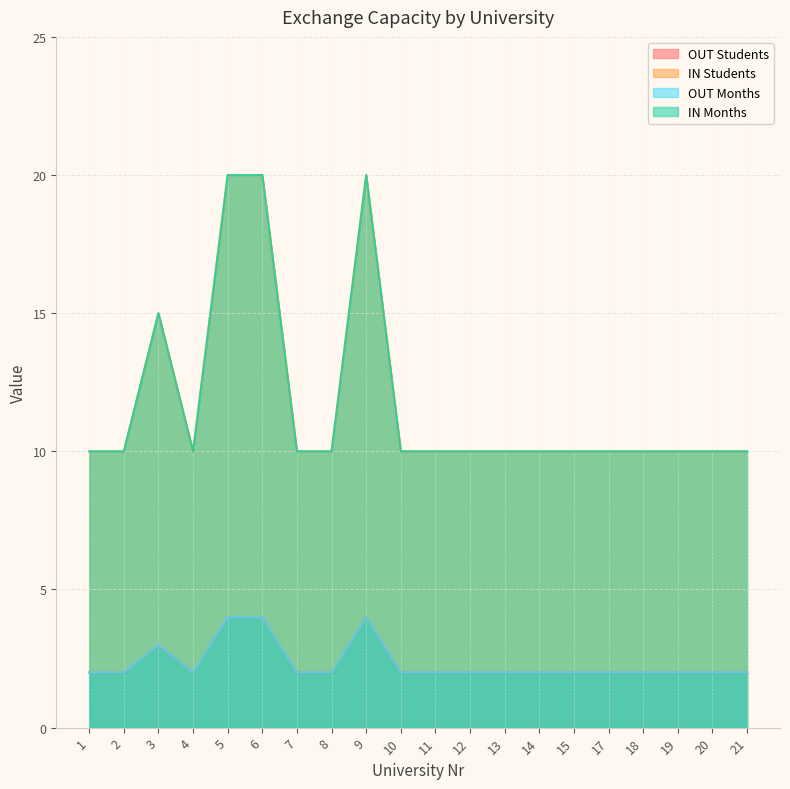

Reading left to right, list all the values displayed in this chart.

OUT Students: 2	2	3	2	4	4	2	2	4	2	2	2	2	2	2	2	2	2	2	2
IN Students: 10	10	15	10	20	20	10	10	20	10	10	10	10	10	10	10	10	10	10	10
OUT Months: 2	2	3	2	4	4	2	2	4	2	2	2	2	2	2	2	2	2	2	2
IN Months: 10	10	15	10	20	20	10	10	20	10	10	10	10	10	10	10	10	10	10	10